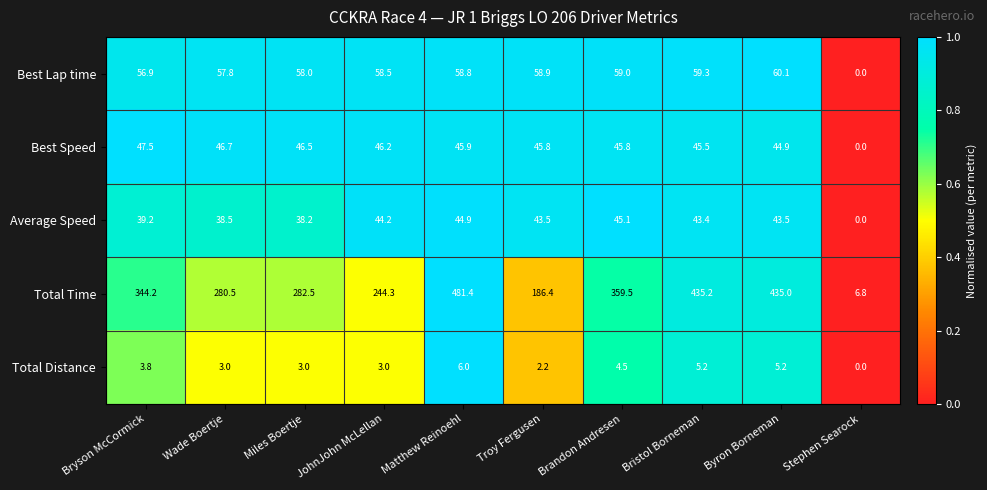

Which series changed the most between Brandon Andresen and Stephen Searock?

Total Time